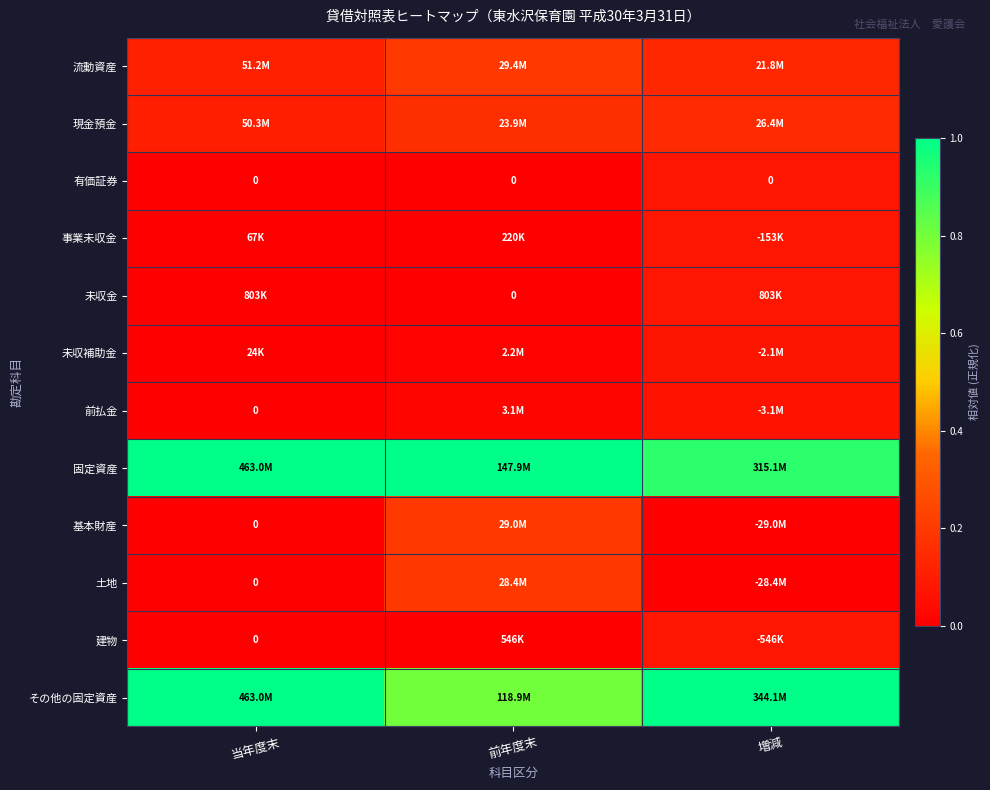

At 前年度末, list the series in order from smallest to largest.

有価証券, 未収金, 事業未収金, 建物, 未収補助金, 前払金, 現金預金, 土地, 基本財産, 流動資産, その他の固定資産, 固定資産